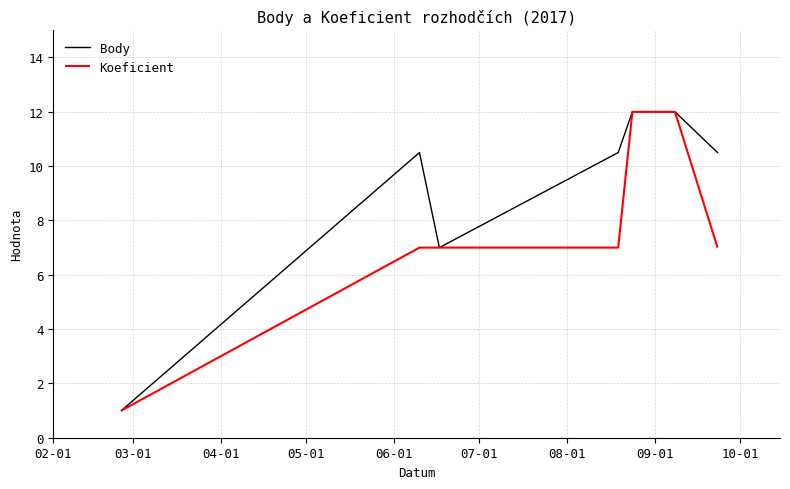

Which series changed the most between 04-01 and 06-01?

Body